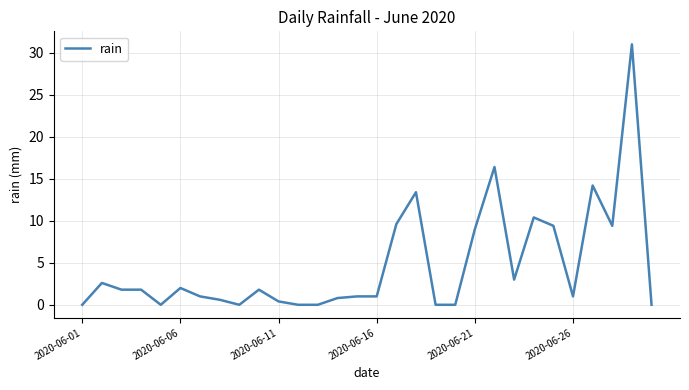

True or false: the data has more than 2 interior local peaks.

True